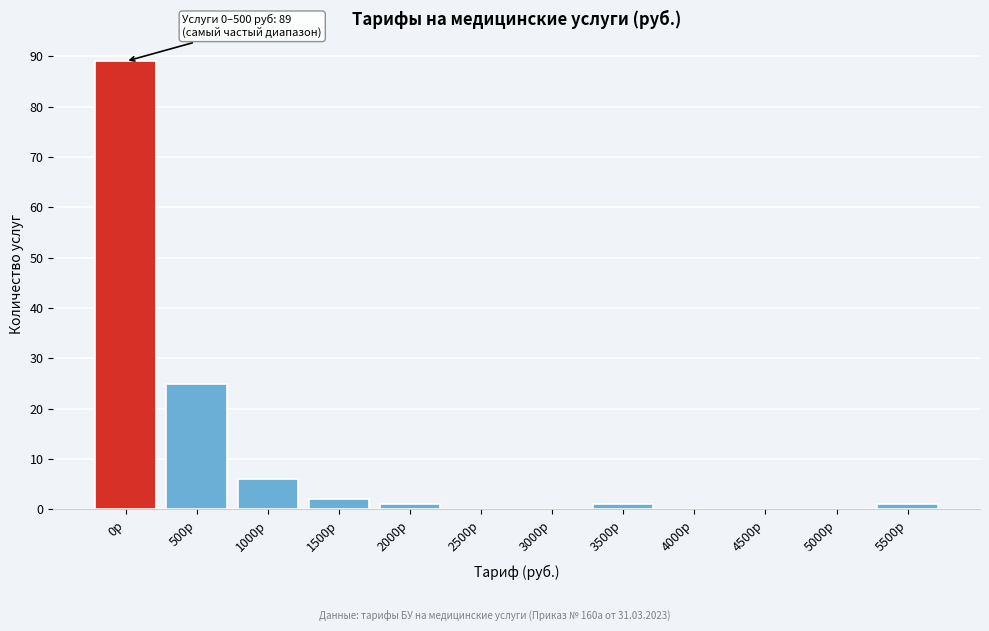

Reading left to right, what are all the values shown in this chart?

0р=89	500р=25	1000р=6	1500р=2	2000р=1	2500р=0	3000р=0	3500р=1	4000р=0	4500р=0	5000р=0	5500р=1